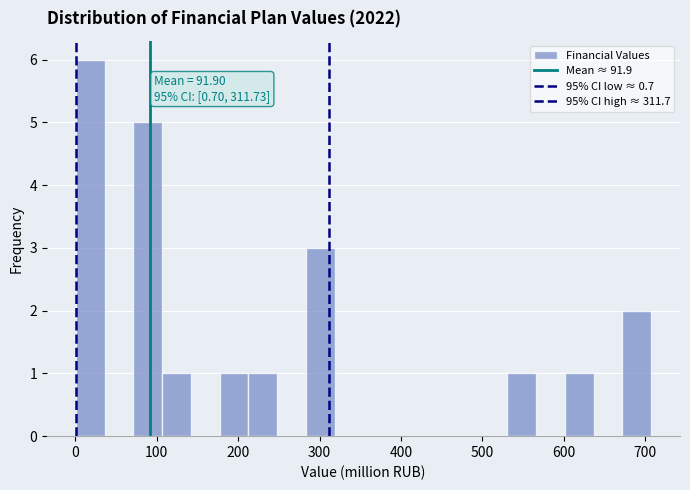

Read against the x-axis, roughly where is the centre of the tallest bar?

20